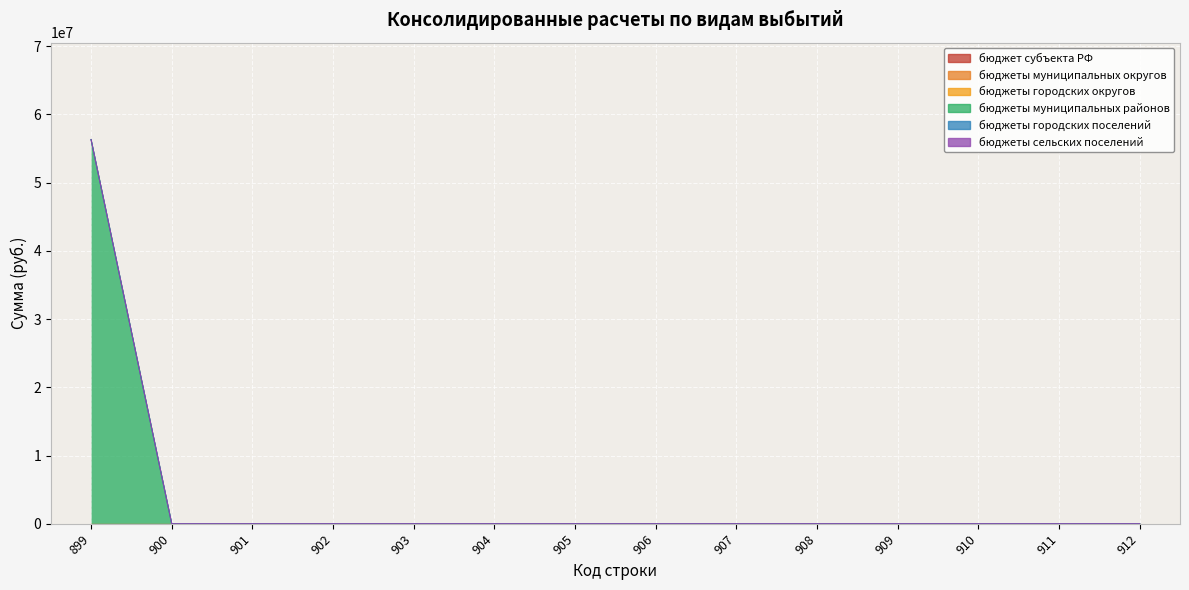

True or false: бюджет субъекта РФ has more than 2 interior local peaks.

False